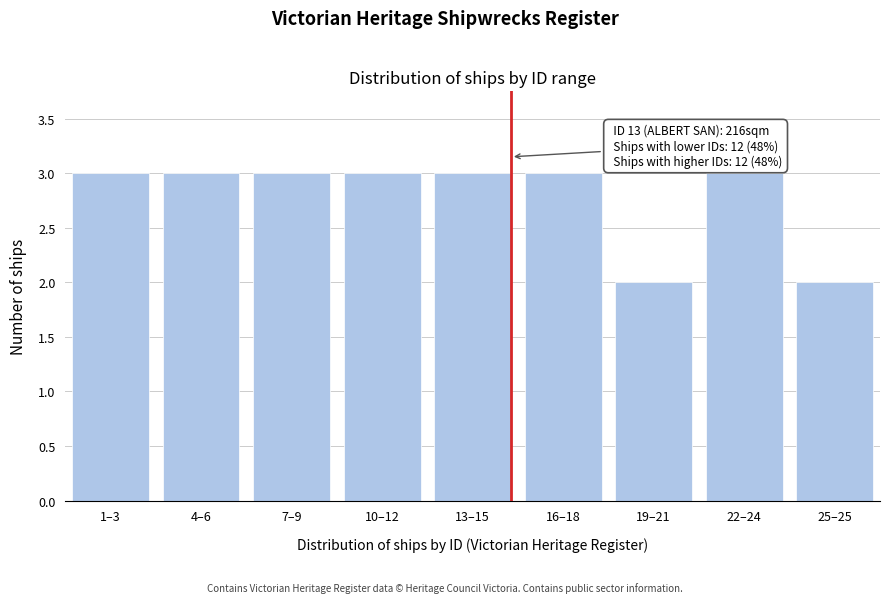

Reading right to left, extract all data points from this chart.

2	3	2	3	3	3	3	3	3